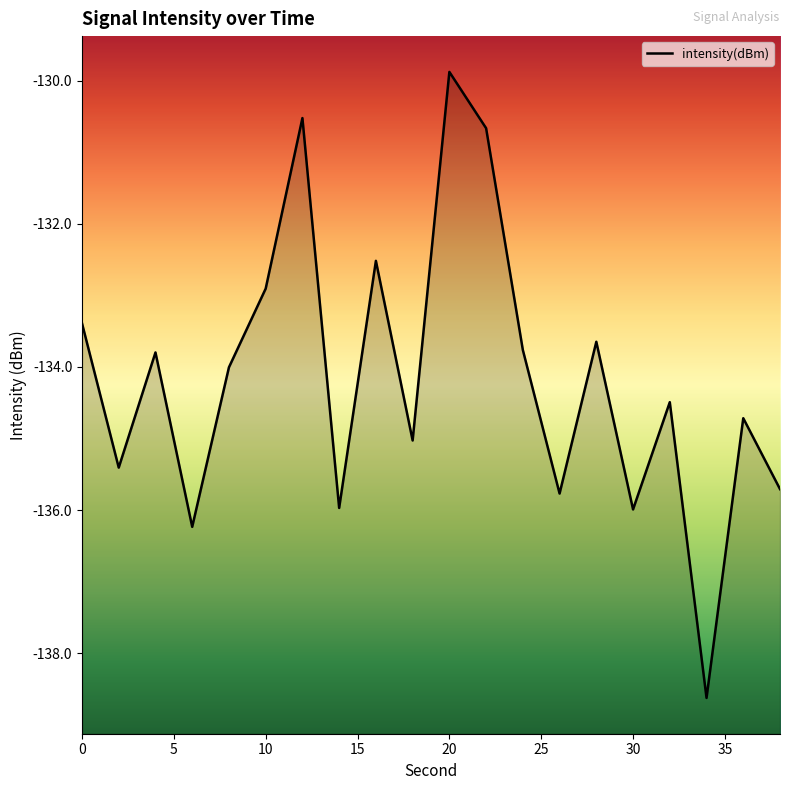

Count the number of categories in the chart.

20